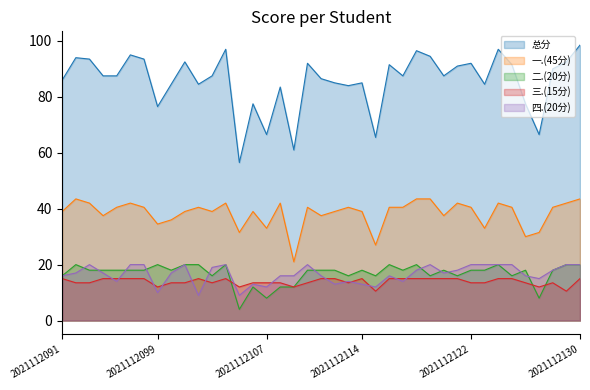

What is the sum of the 二.(20分) values at 2021112103 and 2021112125?

32.0